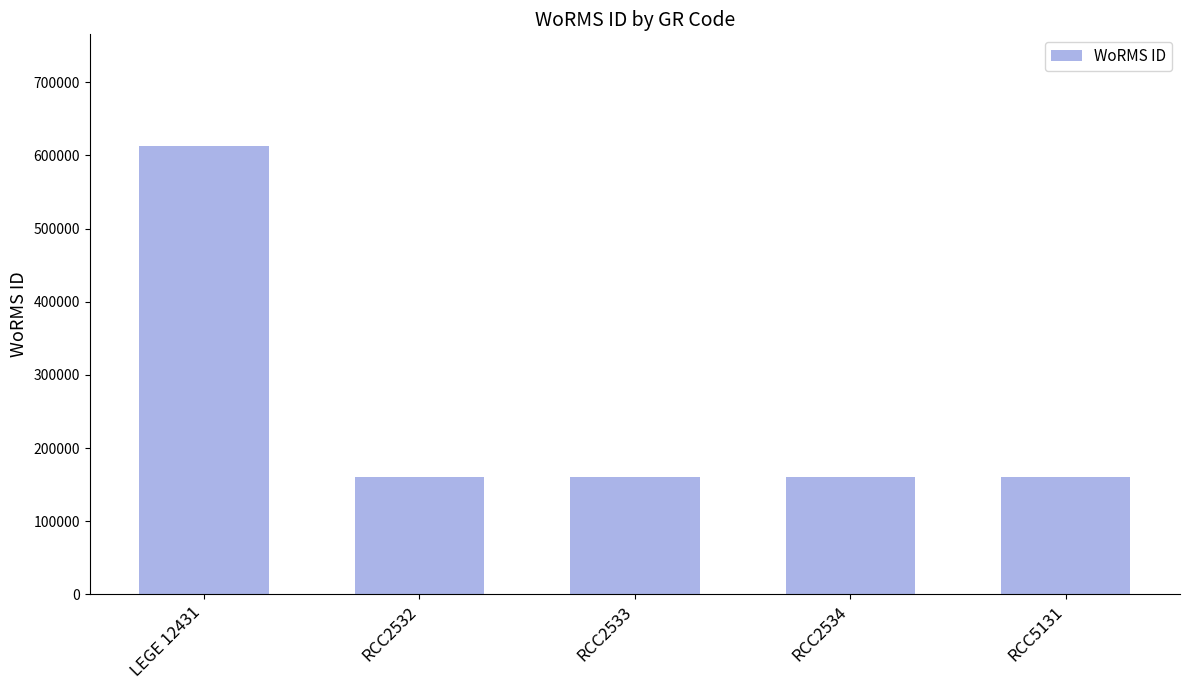

Does the chart contain stacked bars?

No